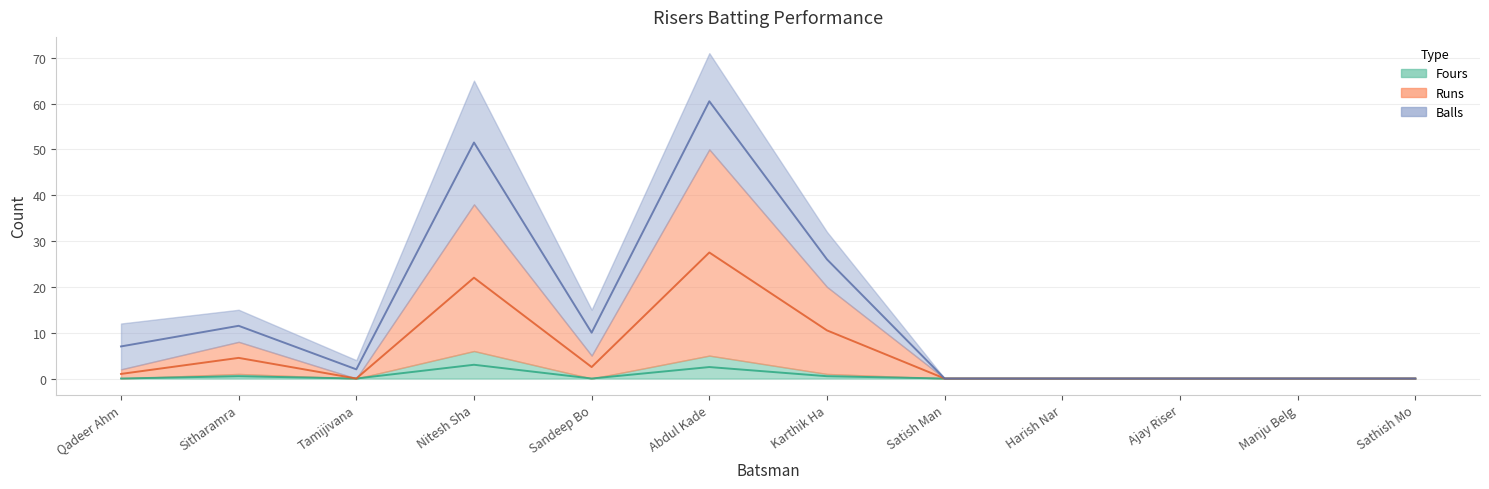

Count the number of categories in the chart.

12